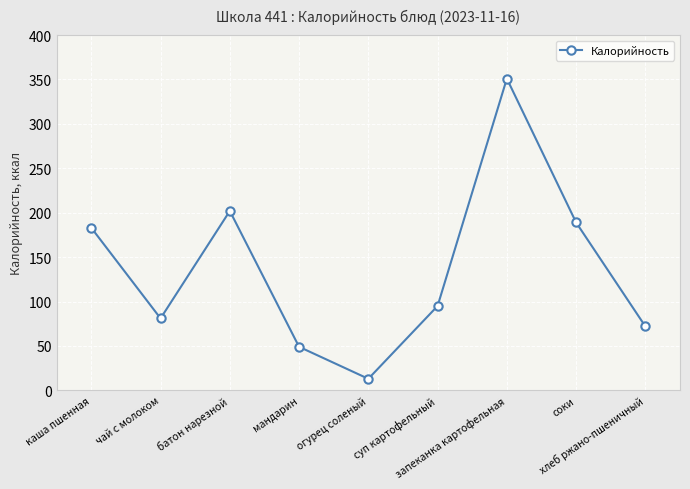

List the labels in order of value, largest first.

запеканка картофельная, батон нарезной, соки, каша пшенная, суп картофельный, чай с молоком, хлеб ржано-пшеничный, мандарин, огурец соленый